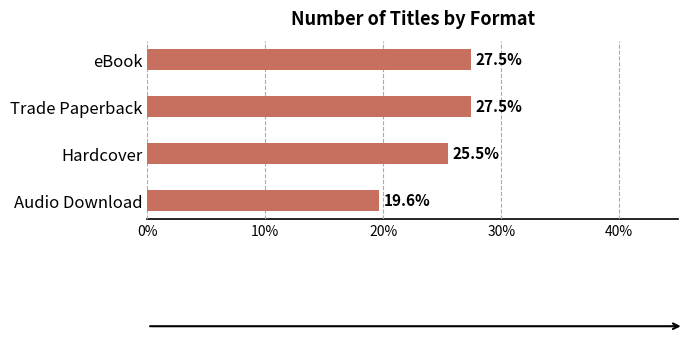

True or false: the data shows 35.1 at Audio Download.

False